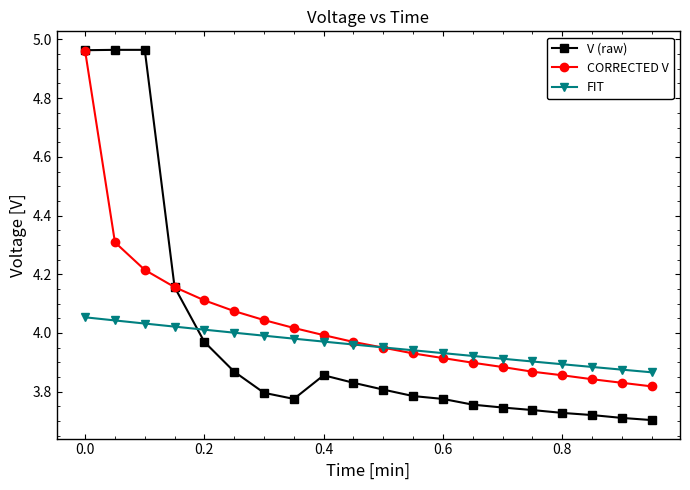

Which series has the largest range (max minus min)?

V (raw)